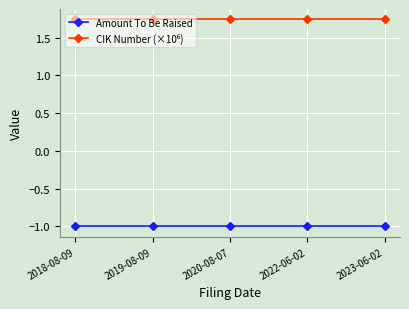

What is the spread (max minus min) of values at 2023-06-02?

2.7